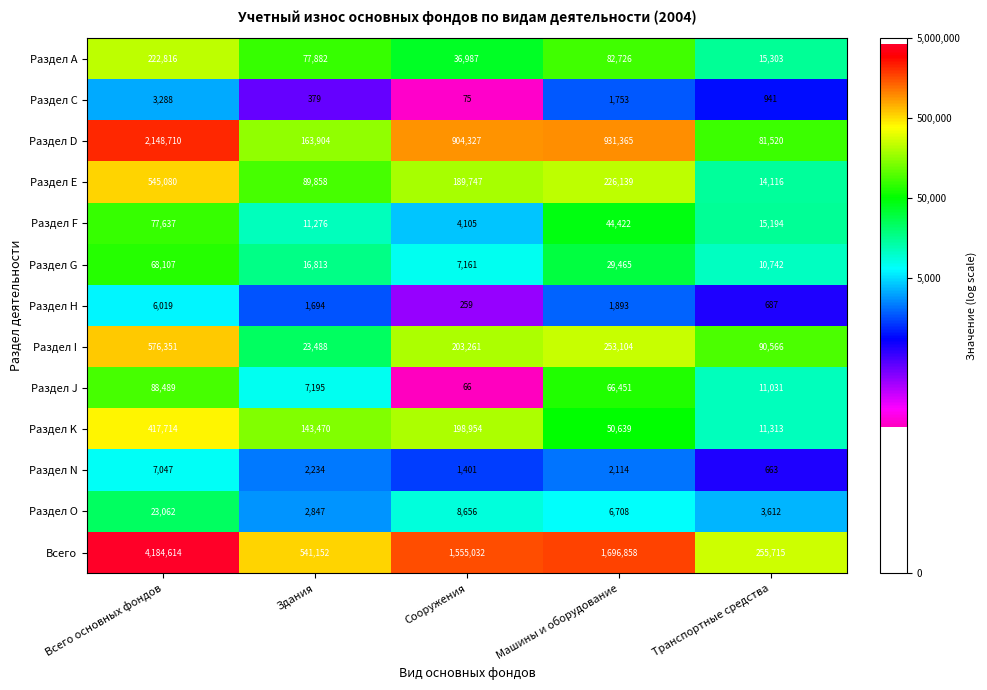

Which series has the largest range (max minus min)?

Всего